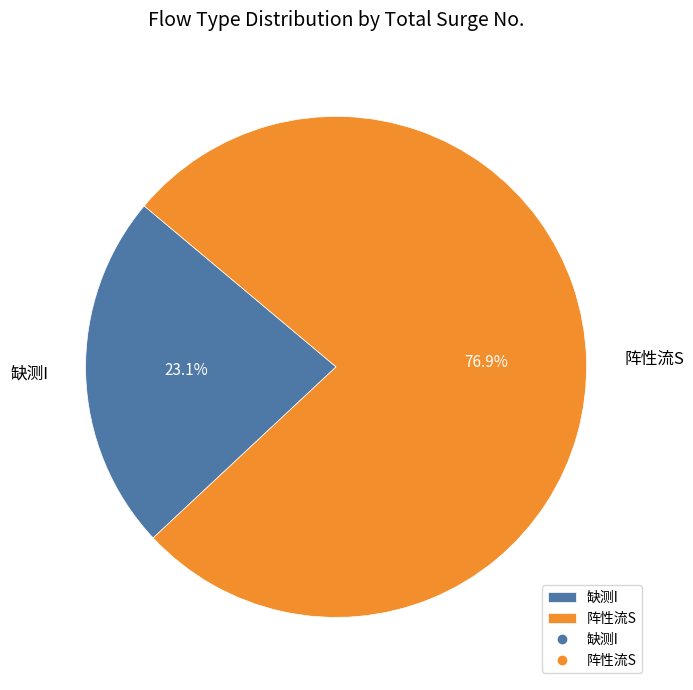

To the nearest percent, what percentage of the pie is 阵性流S?

77%